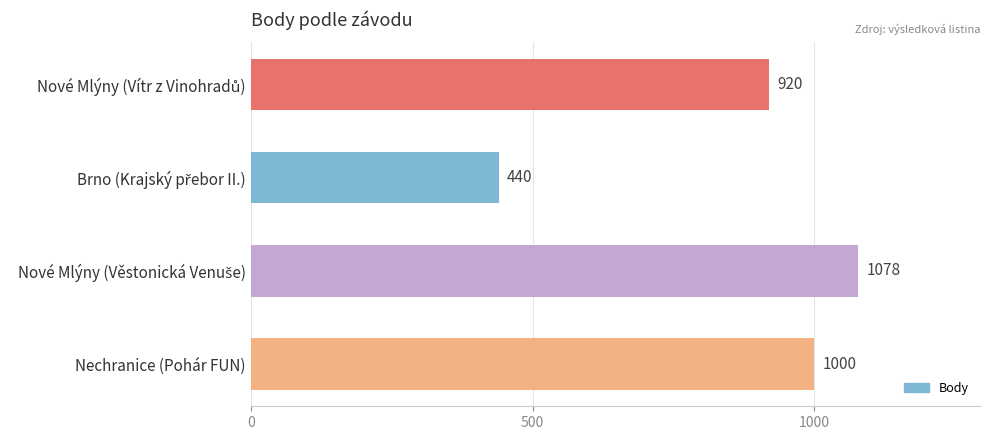

The value at Nechranice (Pohár FUN) is 1000. True or false?

True